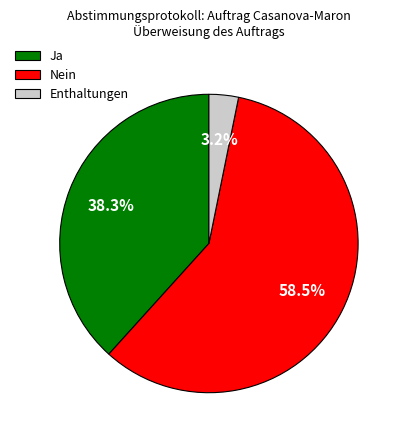

What is the ratio of the value at Nein to the value at Ja?

1.5